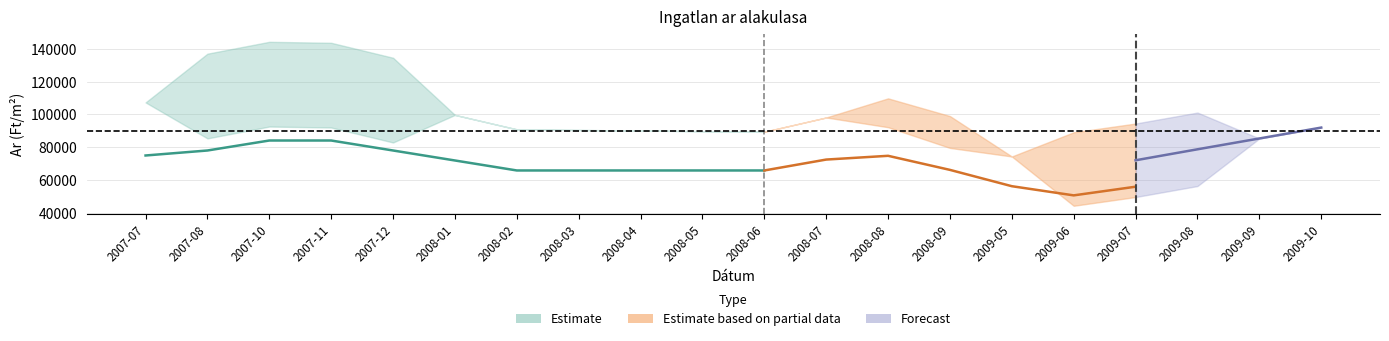

Is it true that Szoras also hatar equals 151422 at 2008-05?

False